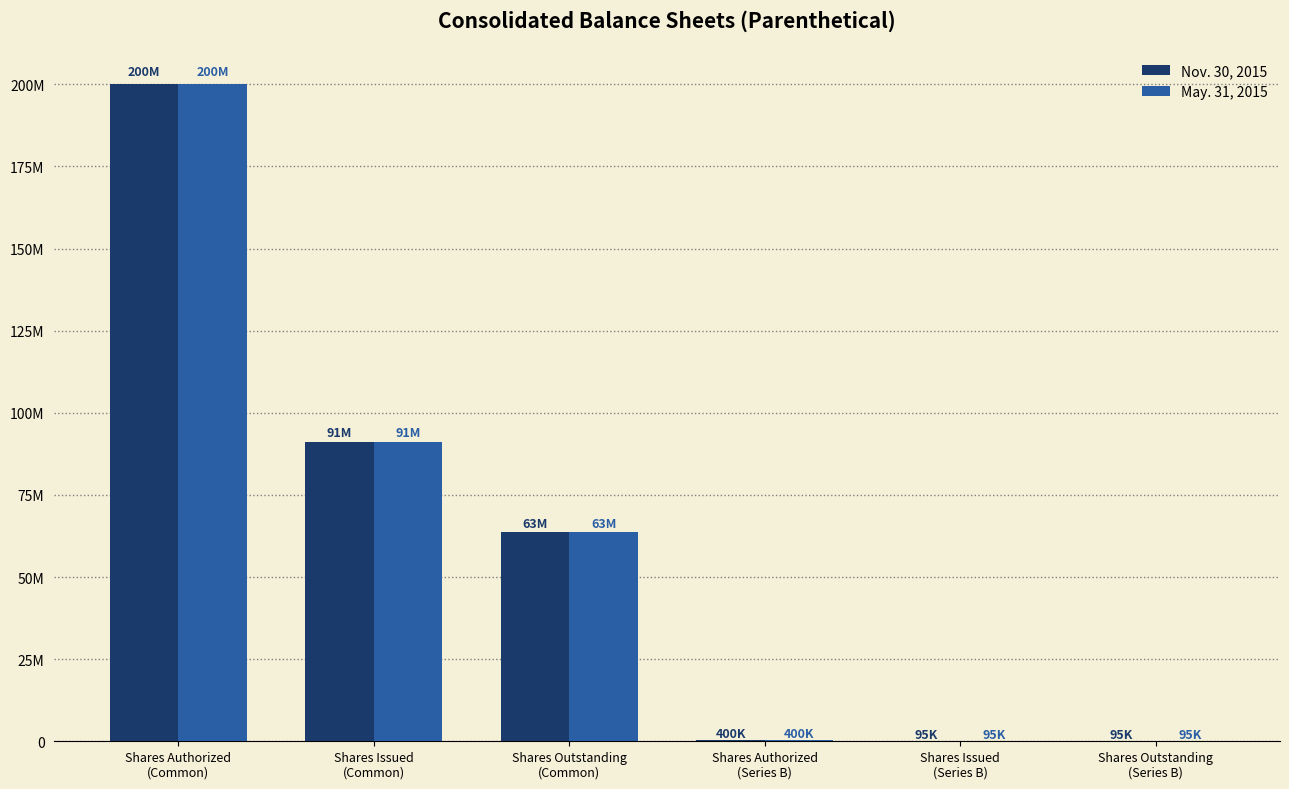

Are the bars grouped side by side (vs. stacked)?

Yes